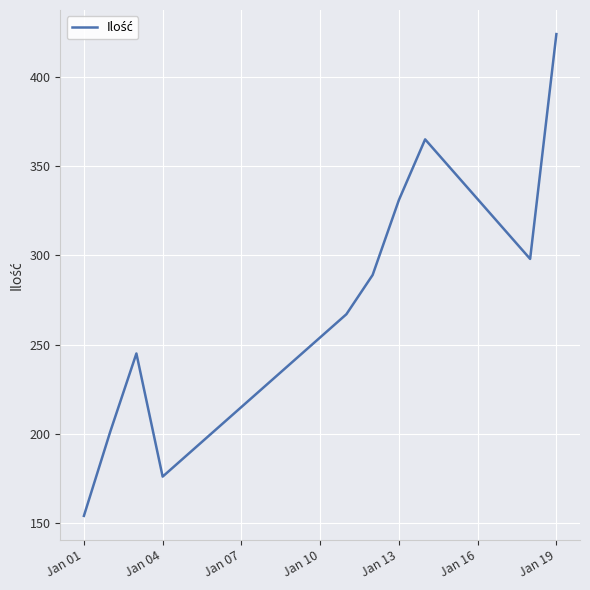

What is the difference between the maximum and minimum values?

270